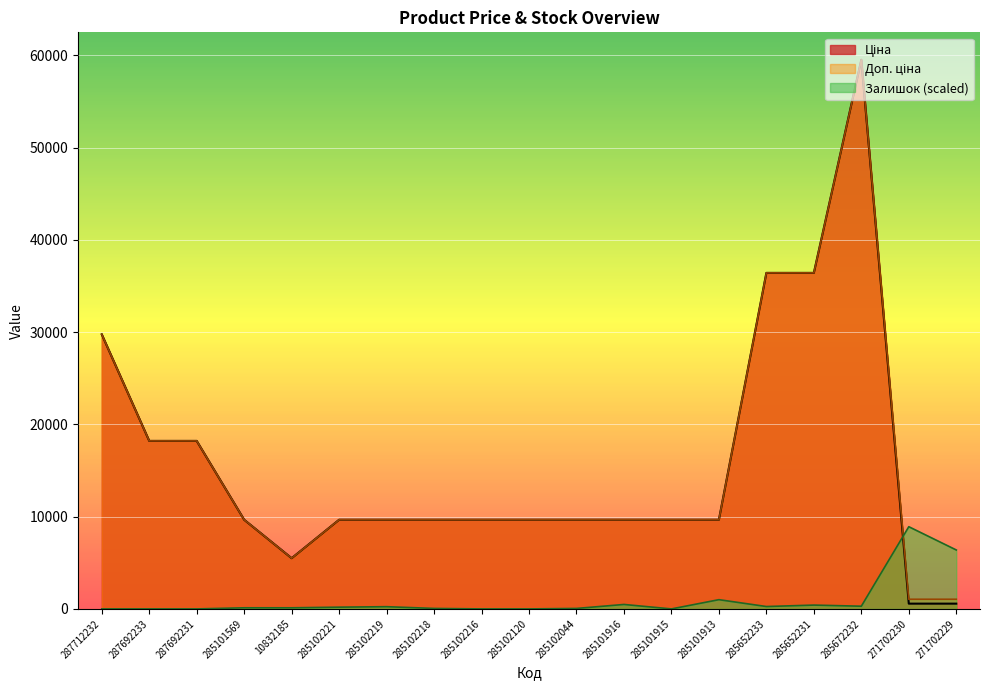

Where is the first local minimum for Залишок?

285101915